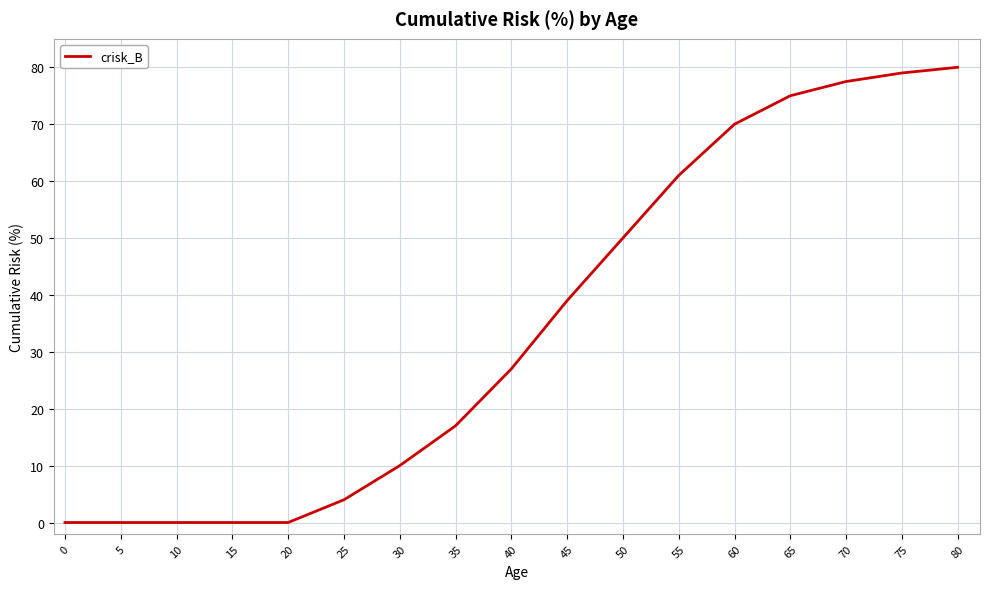

True or false: the data shows 75.0 at 65.

True